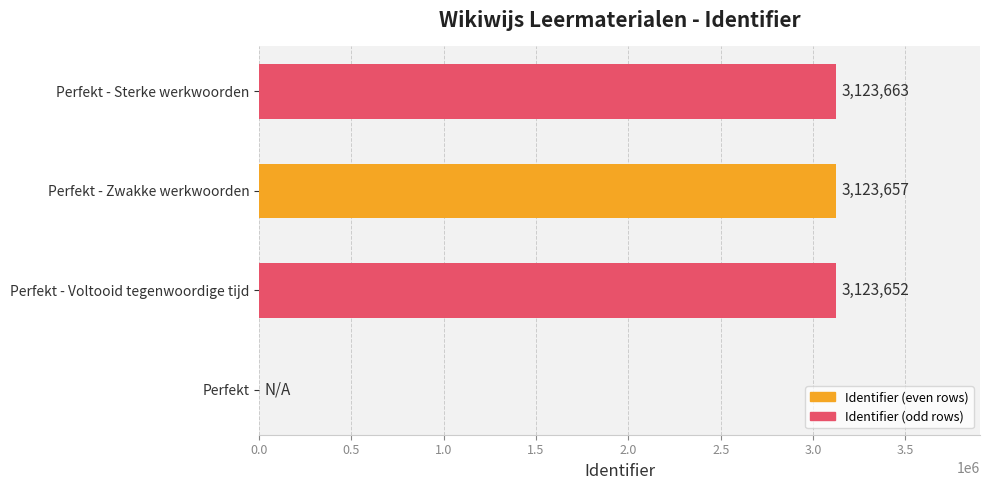

Are the bars grouped side by side (vs. stacked)?

No